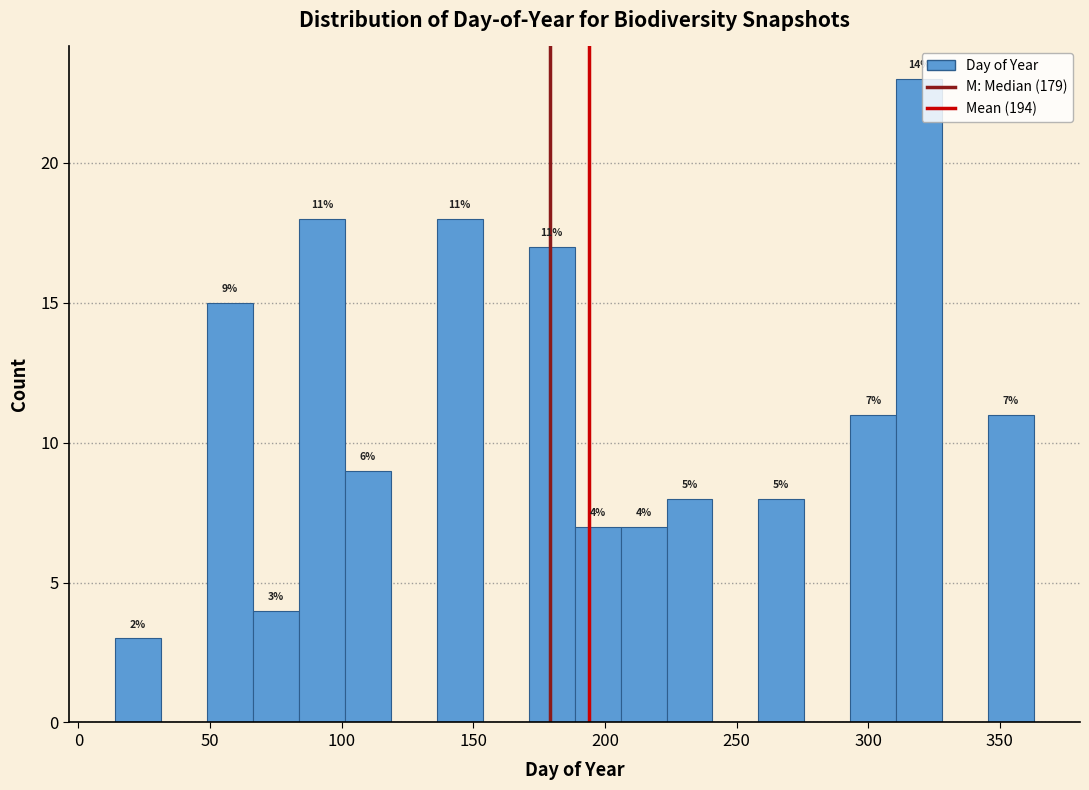

Read against the x-axis, roughly where is the centre of the tallest bar?

320